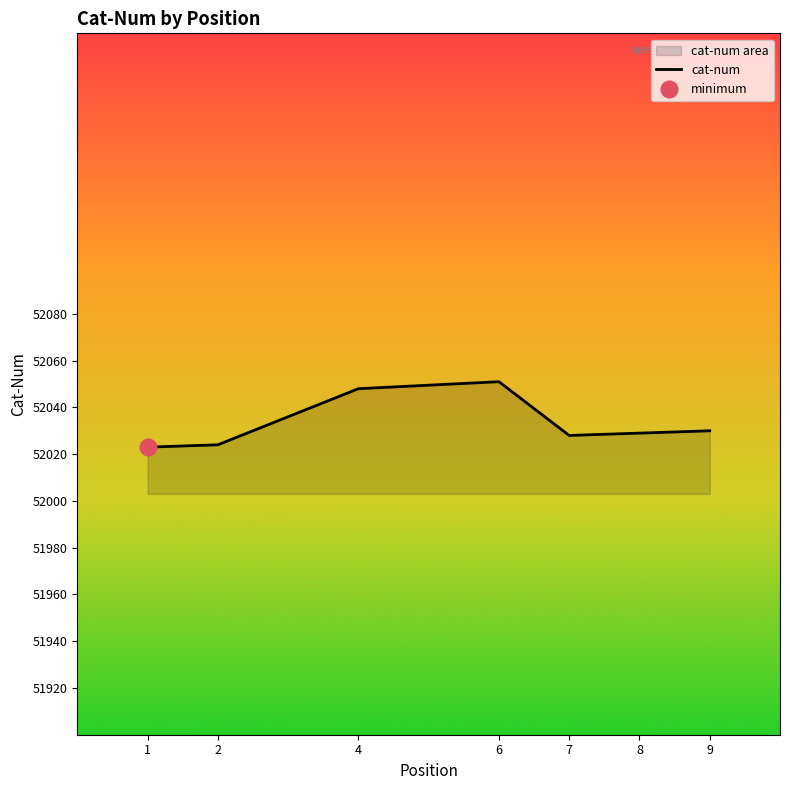

What is the value of the 5th point from the left?

52028